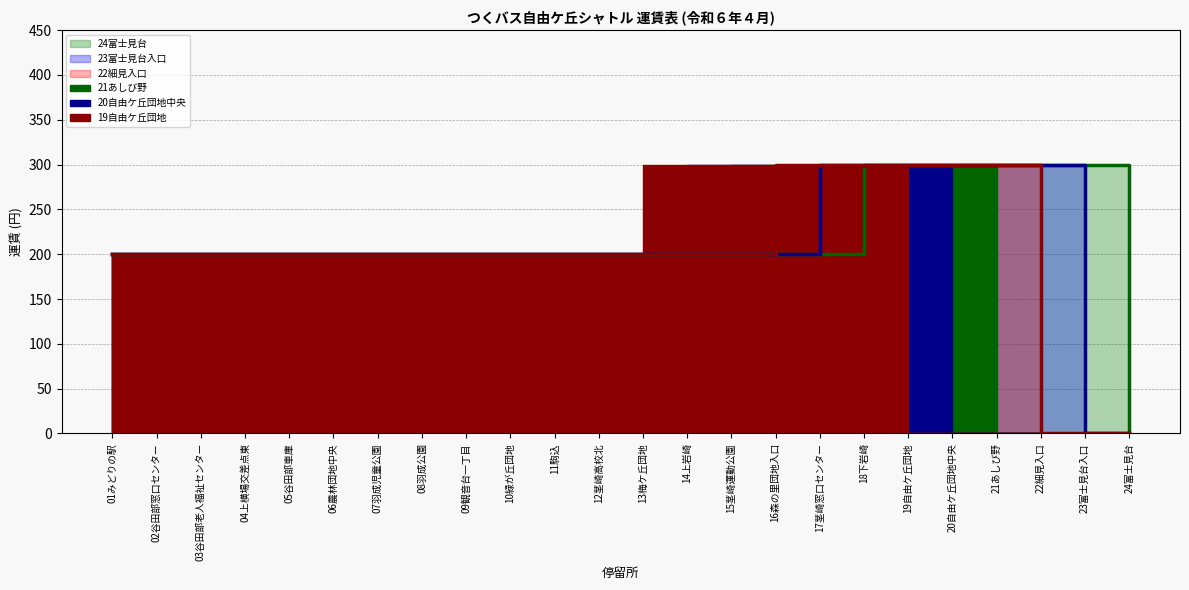

Rank the series at 21あしび野 from lowest to highest value.

24富士見台 (line), 23富士見台入口 (line), 22細見入口 (line)